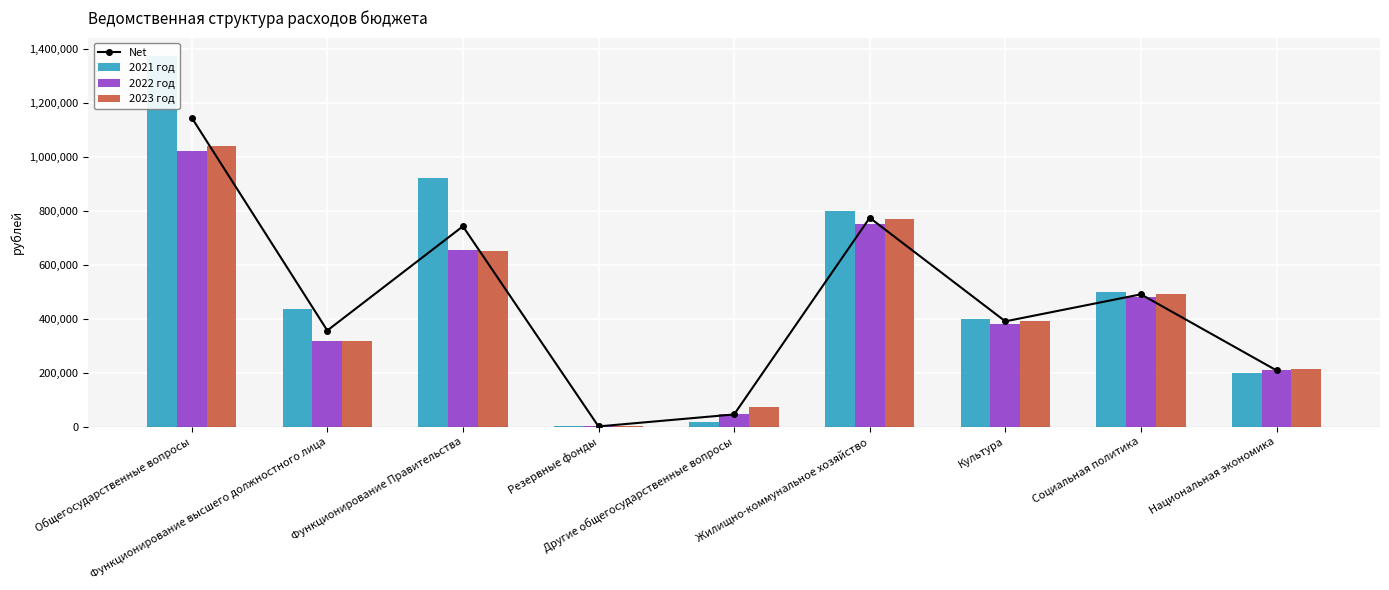

At which label is 2022 год closest to 510620?

Социальная политика